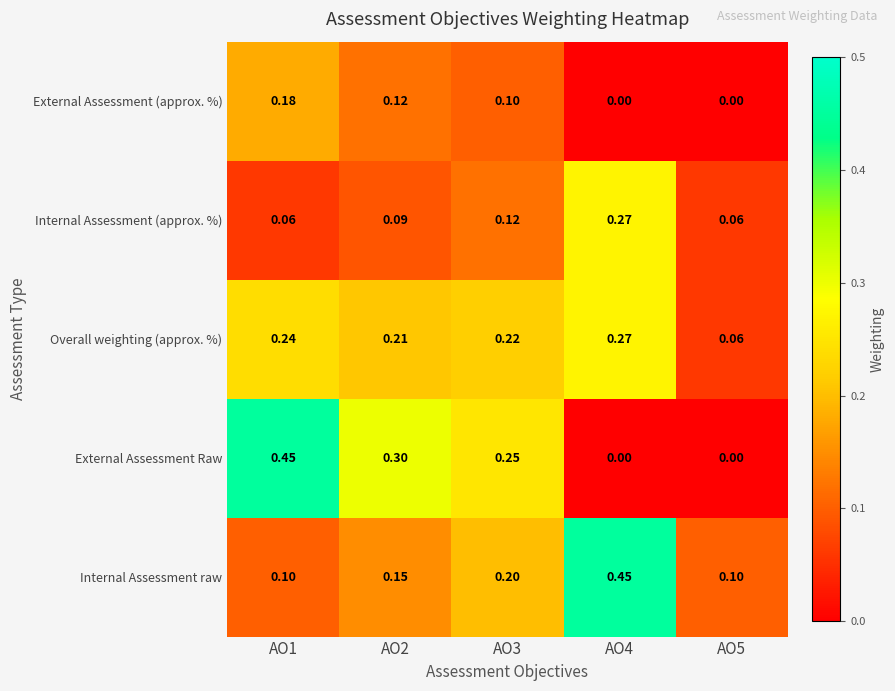

Is the value of Overall weighting (approx. %) at AO1 greater than the value of Internal Assessment raw at AO2?

Yes